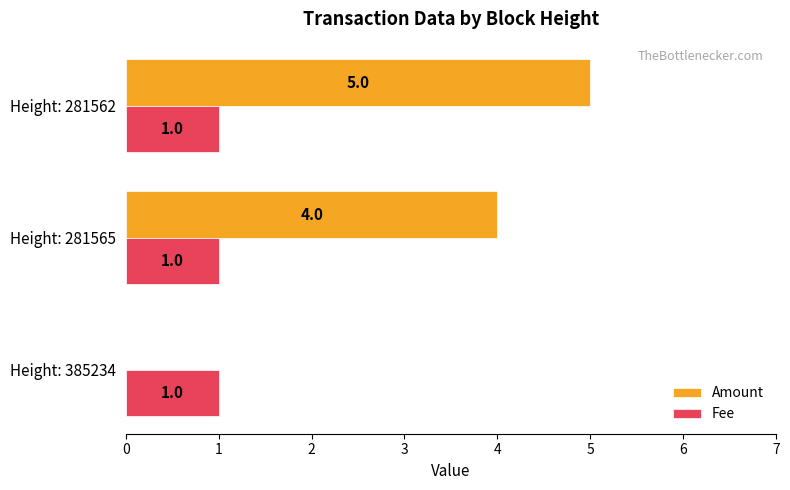

What are all the series names shown in the legend?

Amount, Fee